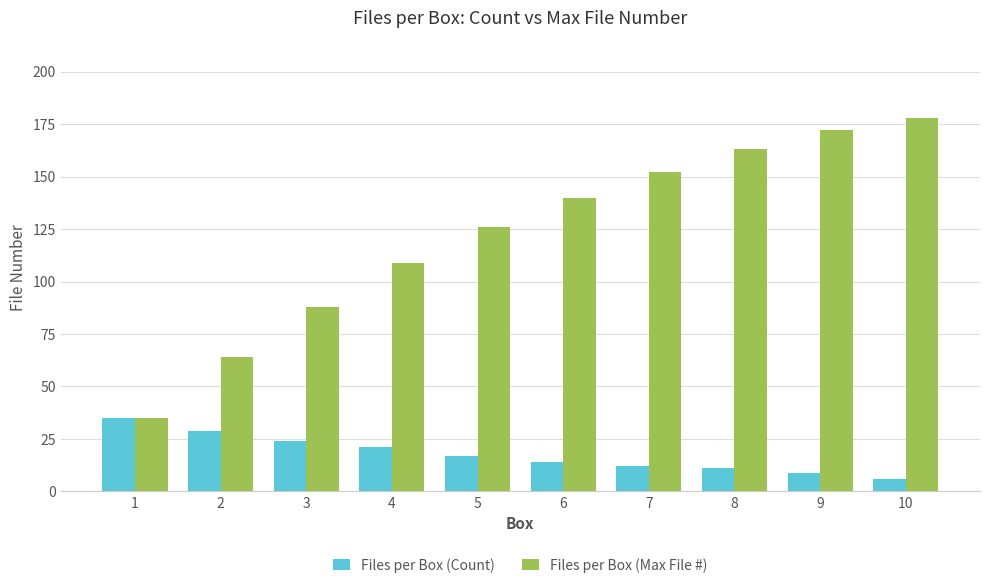

At which category does the chart reach its peak across all series?

10